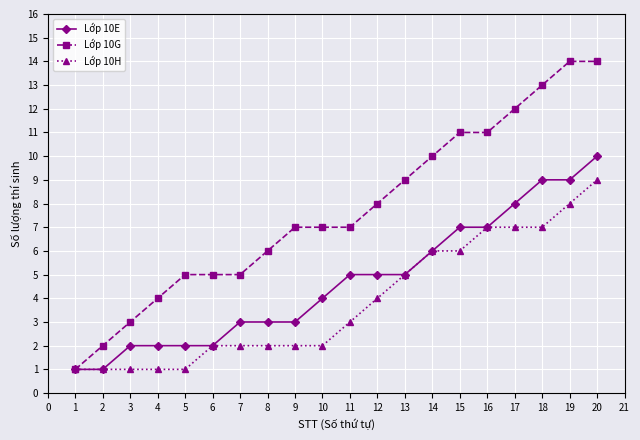

Count the number of data series in this chart.

3